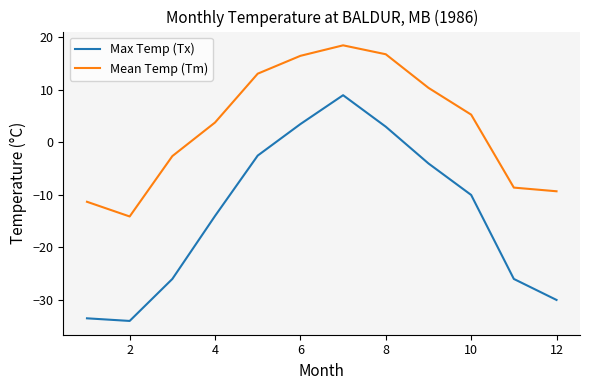

What is the maximum value shown in the chart?

18.5